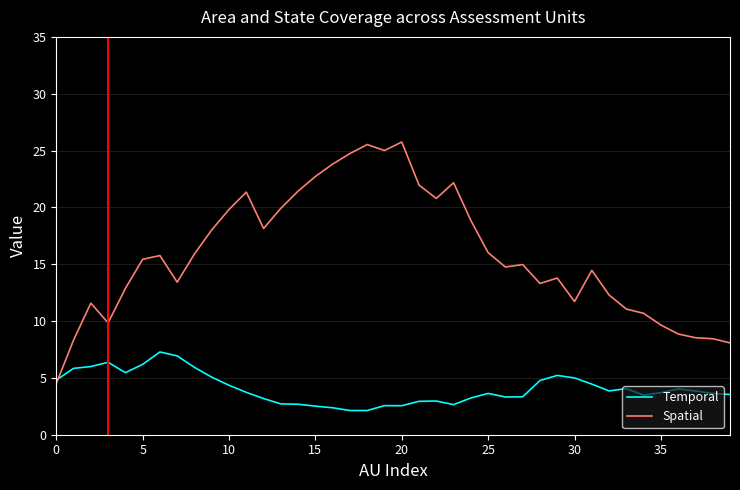

What is the maximum value shown in the chart?

25.8